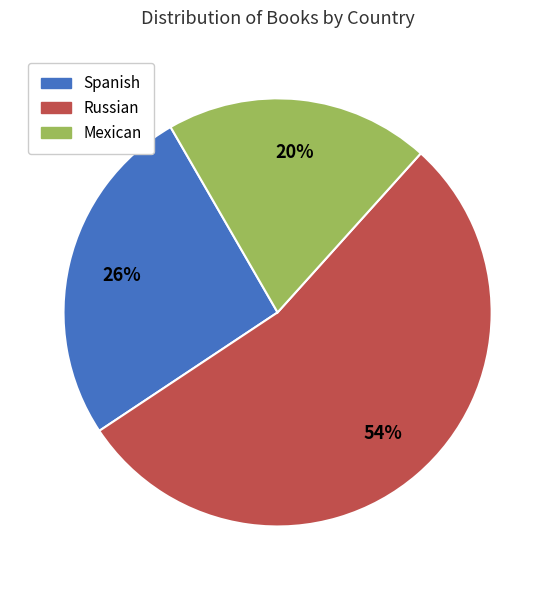

Does Mexican represent more than half of the total?

No